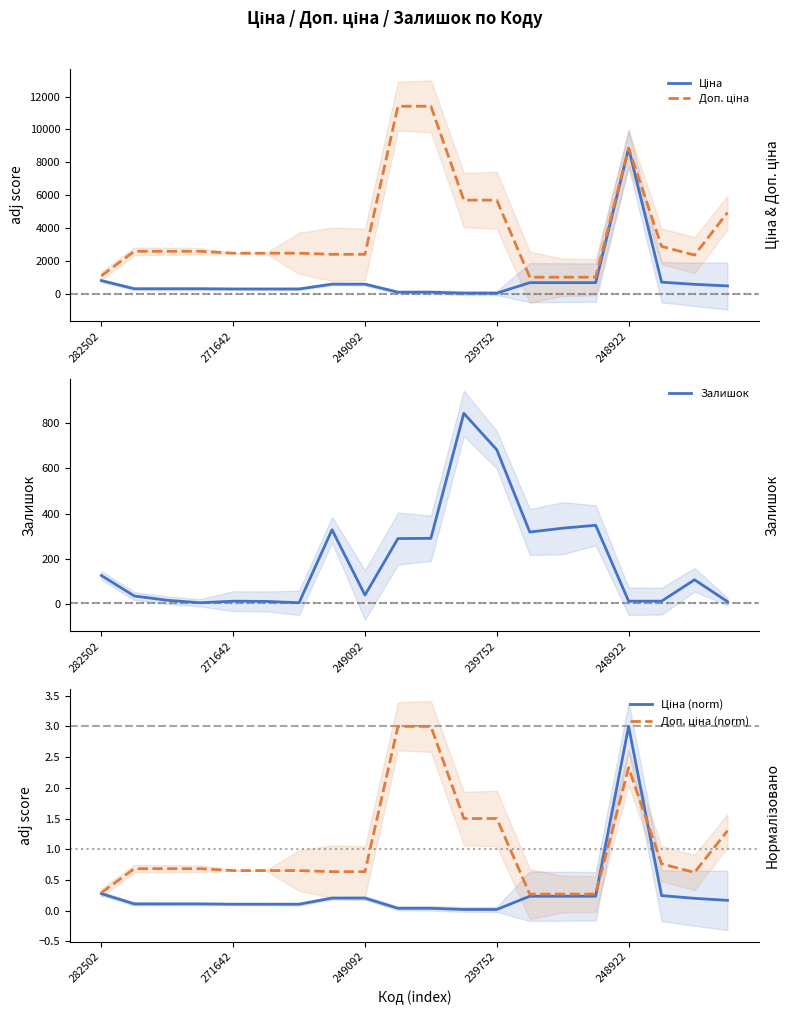

Where is Ціна nearest to the value 4456?

282502